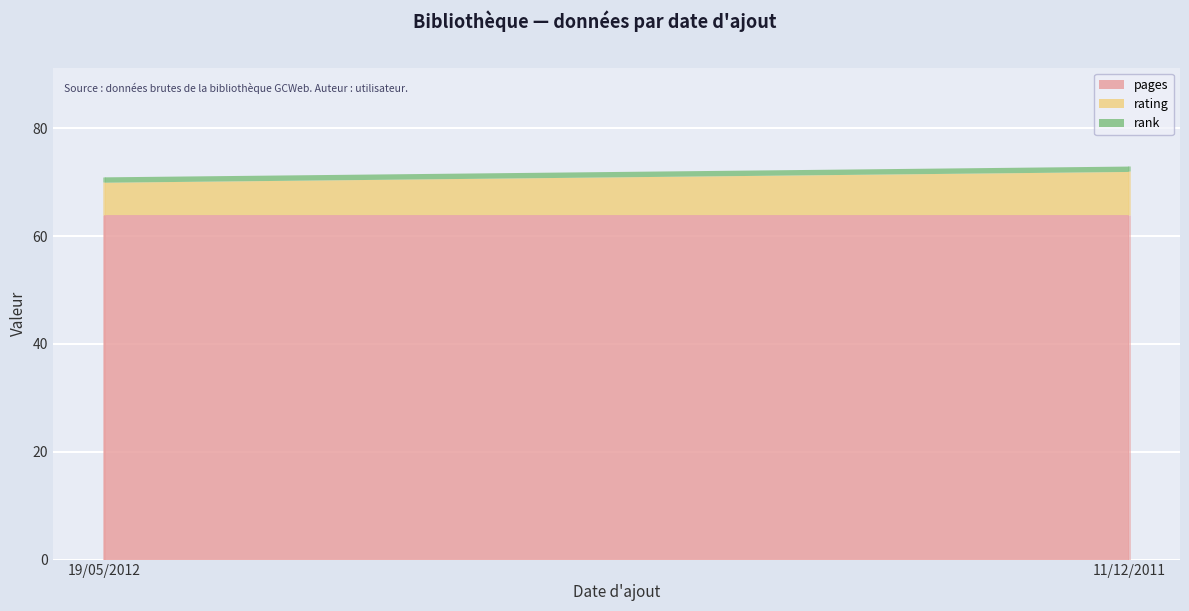

What is the average value of the rank series?

1